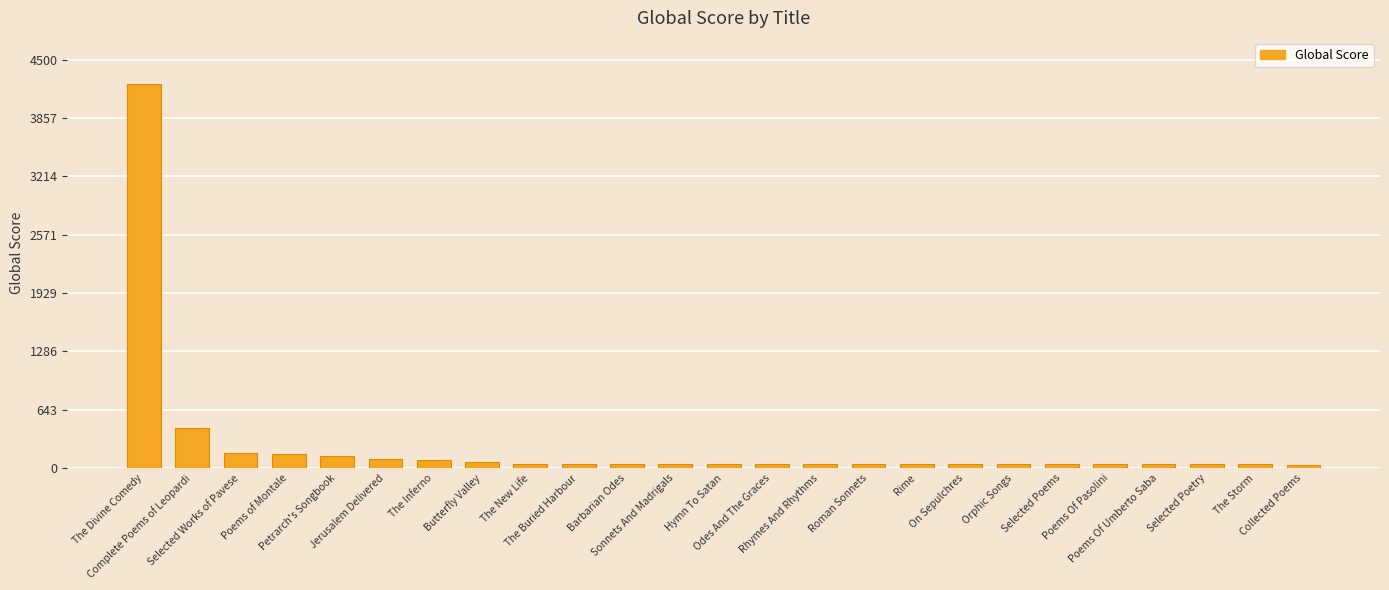

How many values are below 45?

5